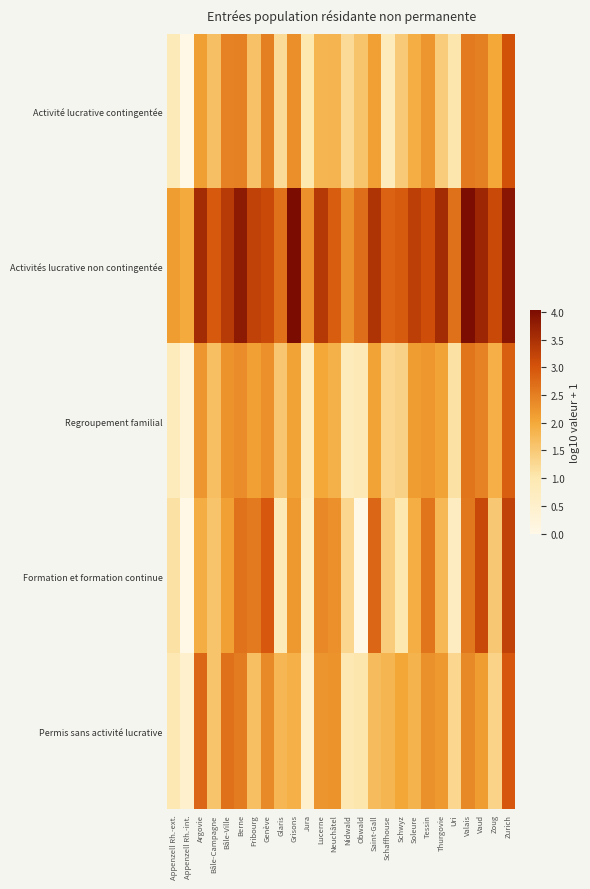

Reading right to left, what are all the values shown in this chart?

Activité lucrative contingentée: Zurich=3.0	Zoug=2.0	Vaud=2.5	Valais=2.5	Uri=1.0	Thurgovie=1.4	Tessin=2.2	Soleure=1.9	Schwyz=1.5	Schaffhouse=0.8	Saint-Gall=2.1	Obwald=1.6	Nidwald=1.2	Neuchâtel=1.8	Lucerne=1.8	Jura=1.0	Grisons=2.3	Glaris=1.2	Genève=2.5	Fribourg=1.6	Berne=2.5	Bâle-Ville=2.5	Bâle-Campagne=1.7	Argovie=2.1	Appenzell Rh.-int.=0.0	Appenzell Rh.-ext.=0.8
Activités lucrative non contingentée: Zurich=3.9	Zoug=3.1	Vaud=3.6	Valais=4.0	Uri=2.7	Thurgovie=3.6	Tessin=3.1	Soleure=3.3	Schwyz=2.9	Schaffhouse=2.8	Saint-Gall=3.5	Obwald=2.7	Nidwald=2.3	Neuchâtel=2.9	Lucerne=3.4	Jura=2.3	Grisons=4.0	Glaris=2.7	Genève=3.1	Fribourg=3.2	Berne=3.8	Bâle-Ville=3.4	Bâle-Campagne=2.9	Argovie=3.6	Appenzell Rh.-int.=2.0	Appenzell Rh.-ext.=2.2
Regroupement familial: Zurich=2.9	Zoug=1.9	Vaud=2.4	Valais=2.6	Uri=1.1	Thurgovie=2.1	Tessin=2.2	Soleure=2.2	Schwyz=1.4	Schaffhouse=1.3	Saint-Gall=2.1	Obwald=0.9	Nidwald=0.8	Neuchâtel=1.9	Lucerne=2.0	Jura=0.7	Grisons=2.1	Glaris=1.5	Genève=2.3	Fribourg=2.1	Berne=2.4	Bâle-Ville=2.3	Bâle-Campagne=1.7	Argovie=2.2	Appenzell Rh.-int.=0.3	Appenzell Rh.-ext.=0.8
Formation et formation continue: Zurich=3.2	Zoug=1.5	Vaud=3.2	Valais=2.6	Uri=0.7	Thurgovie=1.8	Tessin=2.6	Soleure=1.9	Schwyz=1.0	Schaffhouse=1.4	Saint-Gall=2.8	Obwald=0.0	Nidwald=1.3	Neuchâtel=2.3	Lucerne=2.4	Jura=0.6	Grisons=2.2	Glaris=0.8	Genève=3.0	Fribourg=2.5	Berne=2.7	Bâle-Ville=2.1	Bâle-Campagne=1.6	Argovie=1.9	Appenzell Rh.-int.=0.0	Appenzell Rh.-ext.=1.1
Permis sans activité lucrative: Zurich=3.0	Zoug=1.3	Vaud=2.2	Valais=2.4	Uri=1.3	Thurgovie=2.2	Tessin=2.3	Soleure=1.8	Schwyz=2.0	Schaffhouse=1.8	Saint-Gall=1.7	Obwald=1.0	Nidwald=1.0	Neuchâtel=2.3	Lucerne=2.2	Jura=0.5	Grisons=1.9	Glaris=1.8	Genève=2.4	Fribourg=1.7	Berne=2.5	Bâle-Ville=2.7	Bâle-Campagne=1.6	Argovie=2.8	Appenzell Rh.-int.=0.5	Appenzell Rh.-ext.=1.0